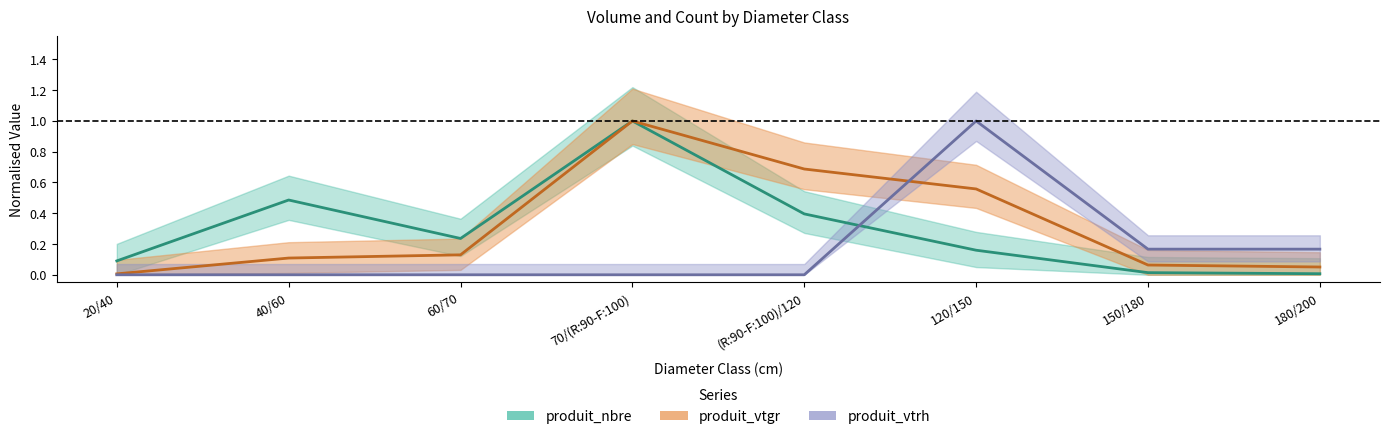

The value of produit_vtrh at 120/150 is 0.4. True or false?

False